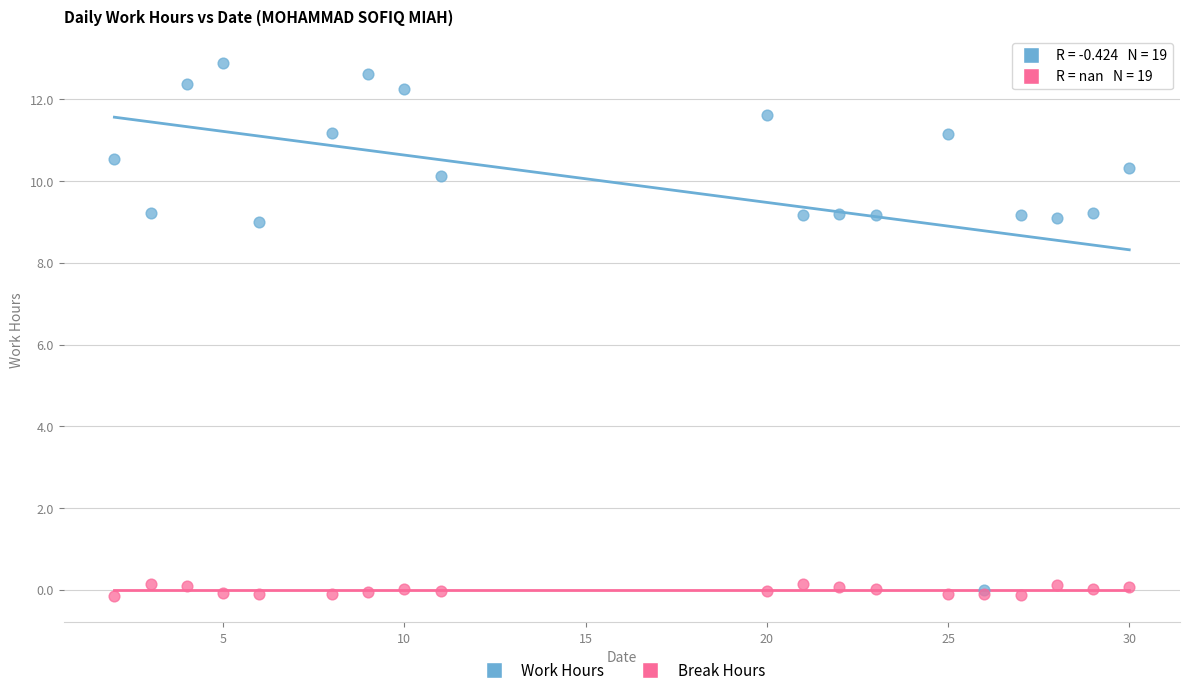

Which series reaches the maximum Y coordinate?

Work Hours